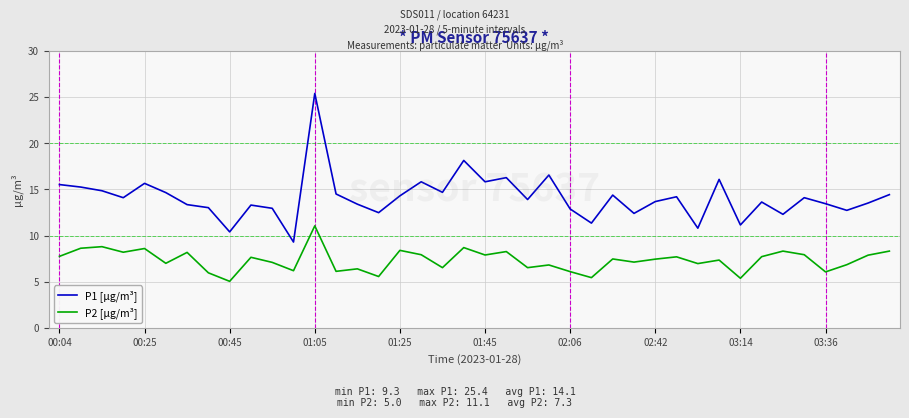

How many series are shown in this chart?

2